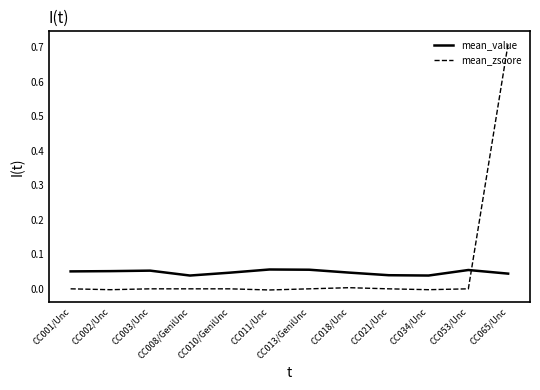

At which category is the sum across all series the highest?

CC065/Unc